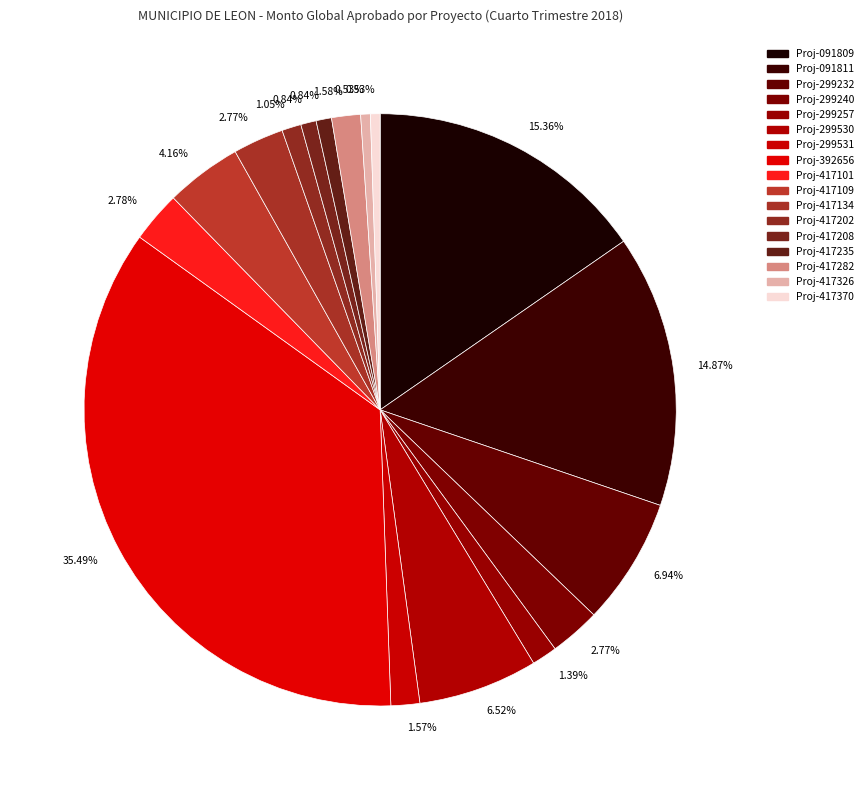

How many segments does this pie chart have?

17